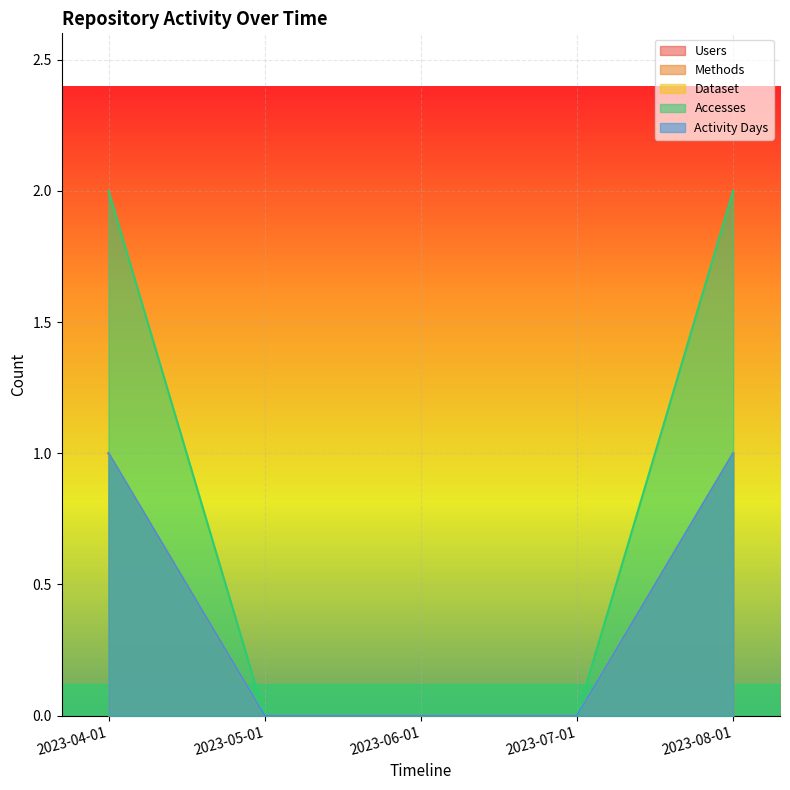

True or false: Dataset has more than 1 points higher than both neighbors.

False